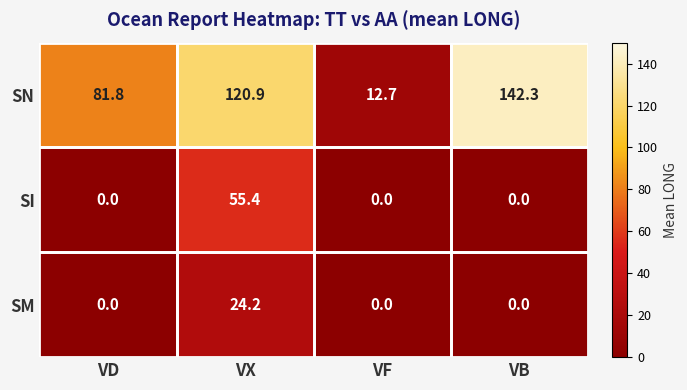

At which category is the sum across all series the highest?

VX